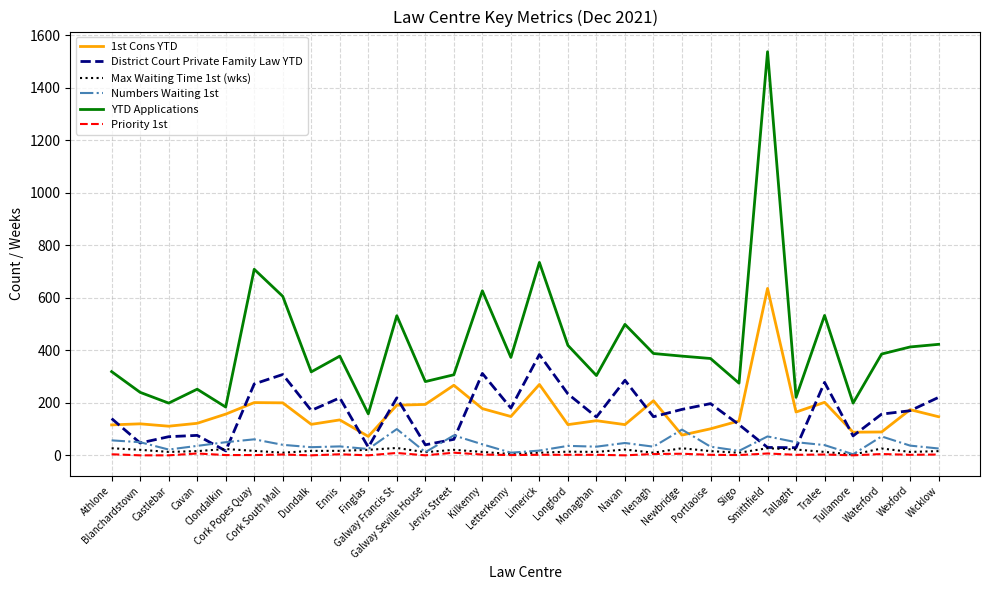

Which series has the largest total across all categories?

YTD Applications